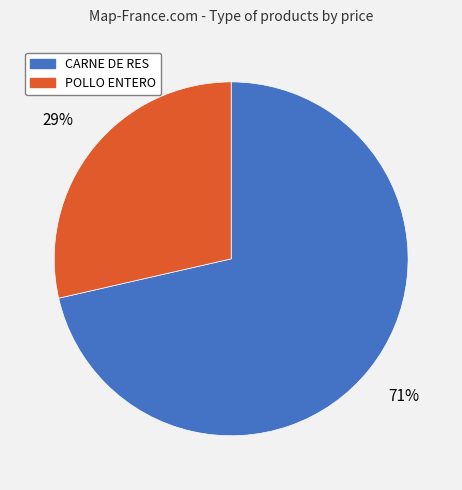

Is there a majority slice in this chart?

Yes